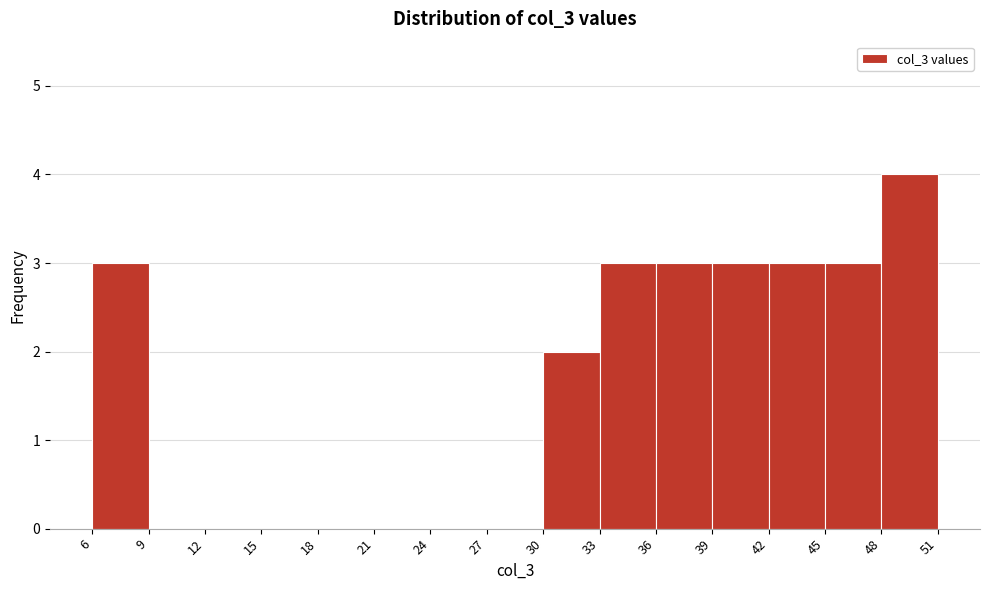

Reading left to right, list every bar in this chart as the range it spans on the x-axis followed by its height. The values are not printed on the chart, so give them approximately, as read against the axis.

6 to 9: 3
9 to 12: 0
12 to 15: 0
15 to 18: 0
18 to 21: 0
21 to 24: 0
24 to 27: 0
27 to 30: 0
30 to 33: 2
33 to 36: 3
36 to 39: 3
39 to 42: 3
42 to 45: 3
45 to 48: 3
48 to 51: 4